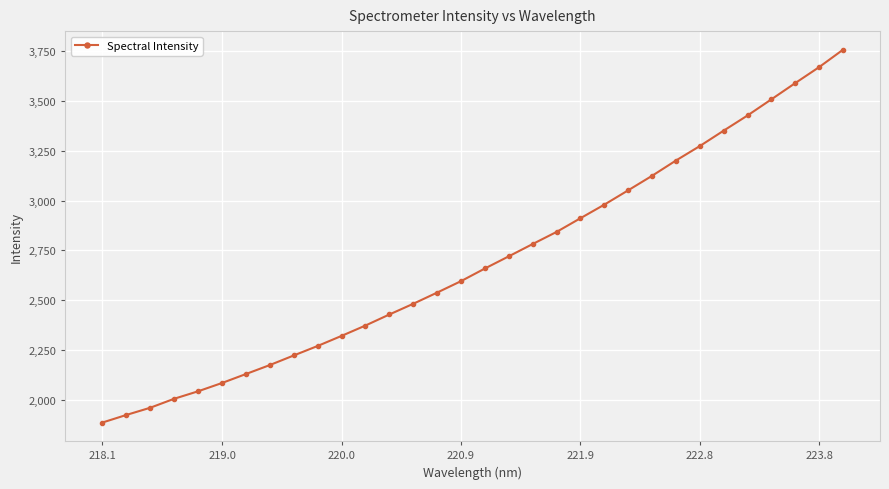

What is the maximum value shown in the chart?

3756.2